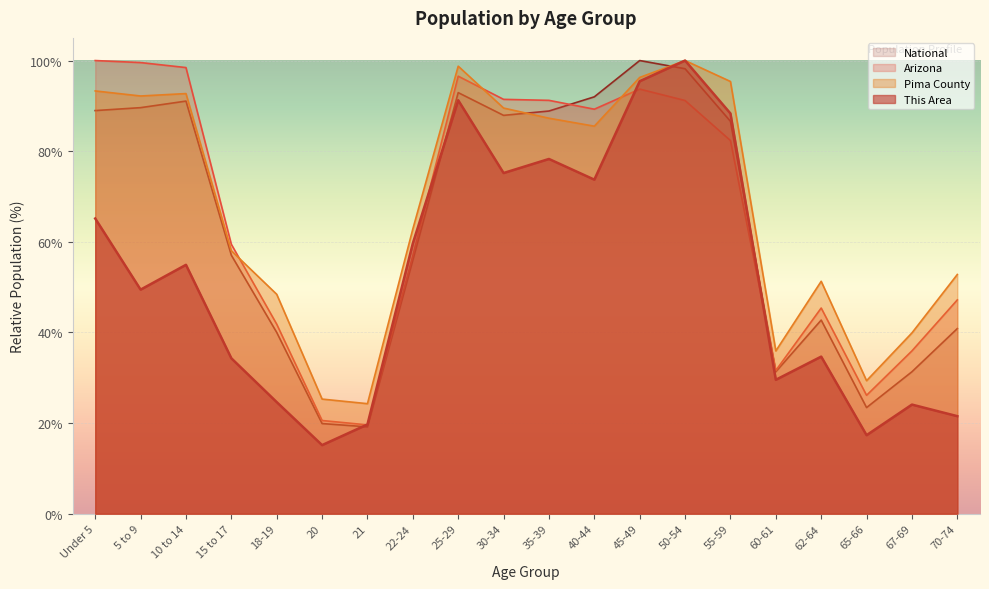

Is it true that National equals 132.6 at 5 to 9?

False